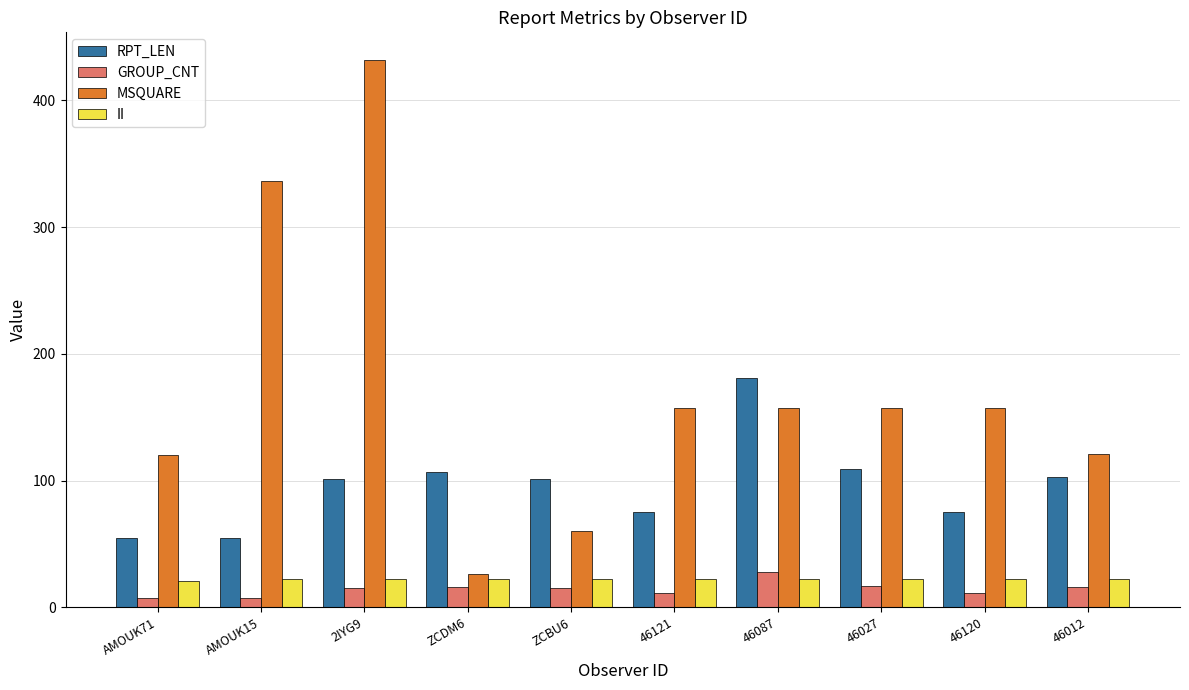

What is the difference between the highest and lowest values at 46121?

146